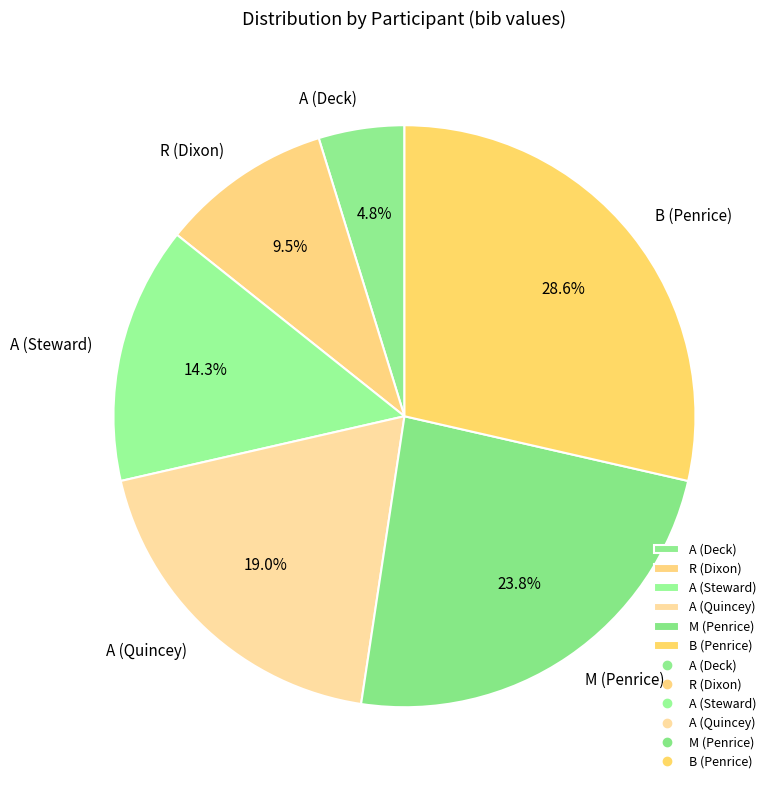

To the nearest percent, what portion does A (Deck) represent?

5%